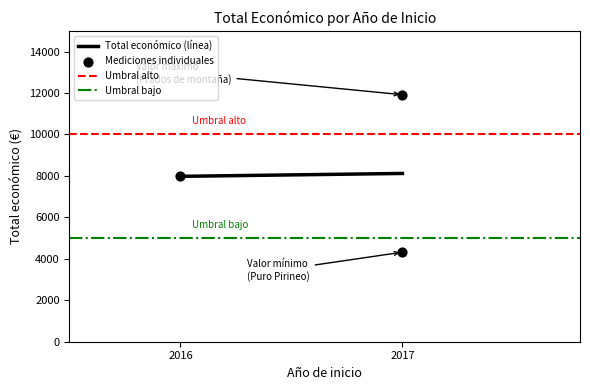

What is the range of Y values (max minus min)?

7600